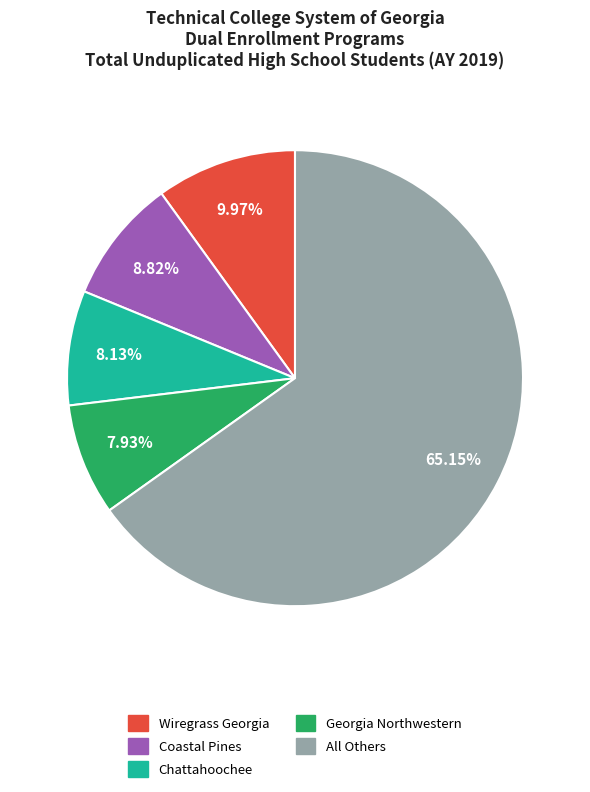

Count the number of slices in the pie.

5